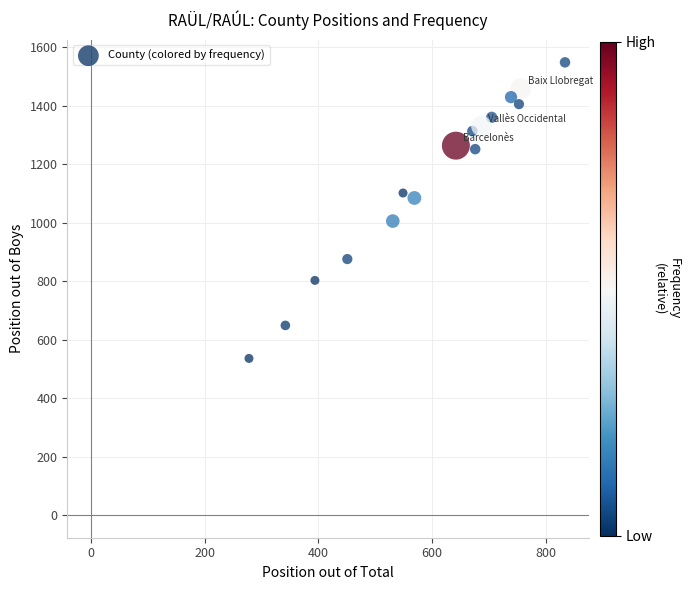

What is the range of X values (max minus min)?

556